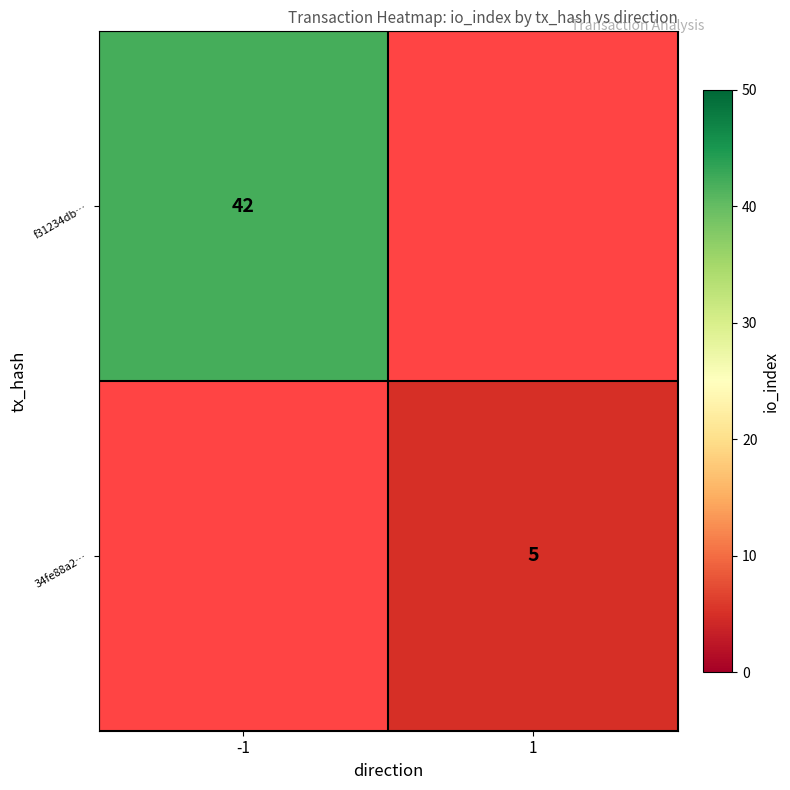

Is it true that f31234db… equals 15.0 at -1?

False